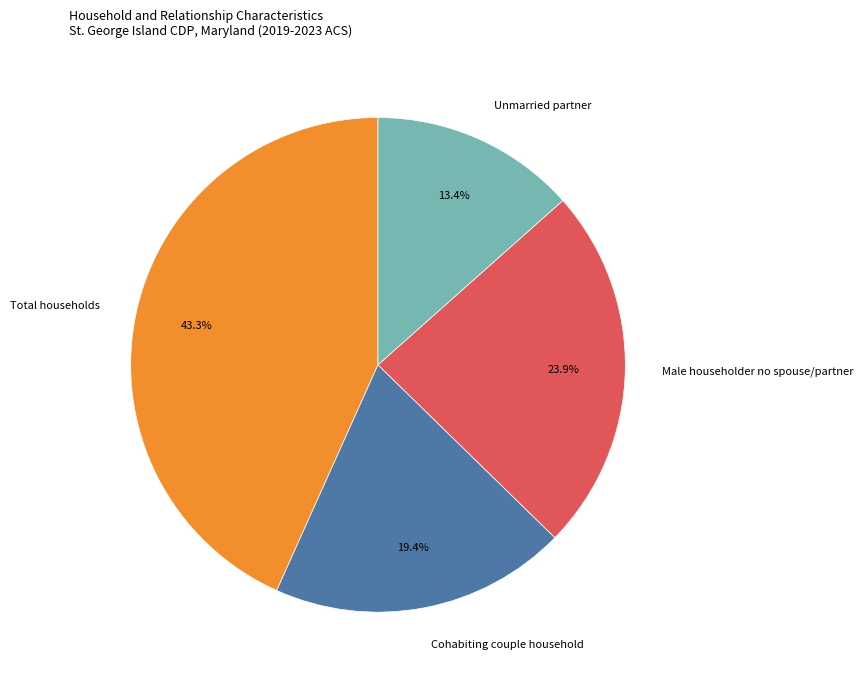

To the nearest percent, what is the difference between the largest and smallest slice percentages?

30%